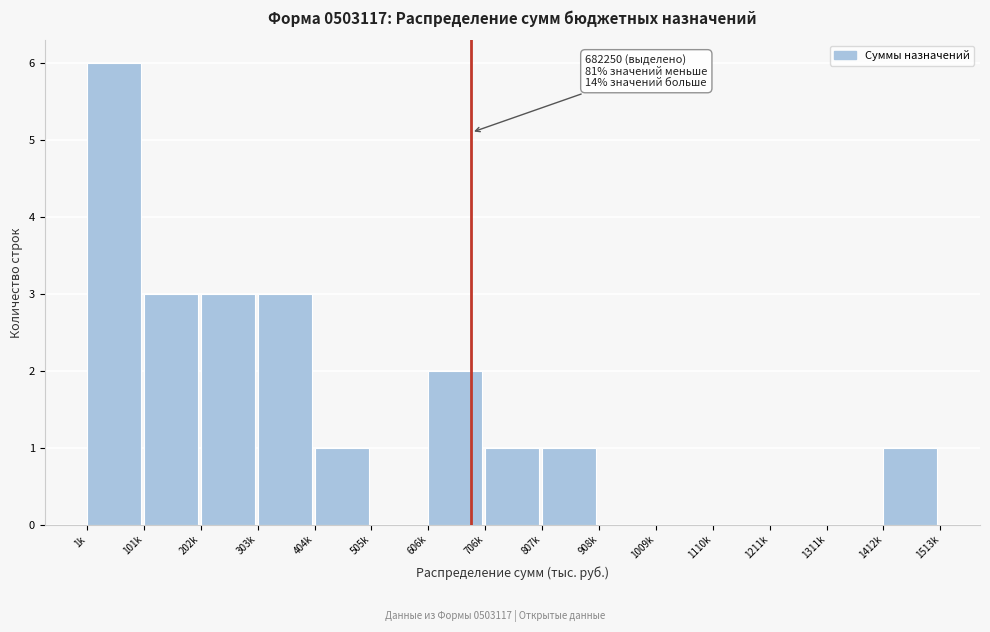

Reading left to right, extract all data points from this chart.

1k=6	101k=3	202k=3	303k=3	404k=1	505k=0	606k=2	706k=1	807k=1	908k=0	1009k=0	1110k=0	1211k=0	1311k=0	1412k=1